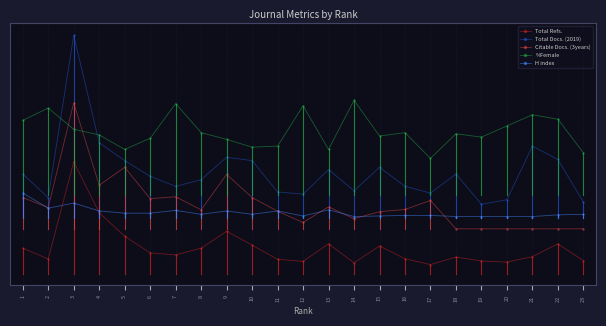

What are all the series names shown in the legend?

Total Refs., Total Docs. (2019), Citable Docs. (3years), %Female, H index